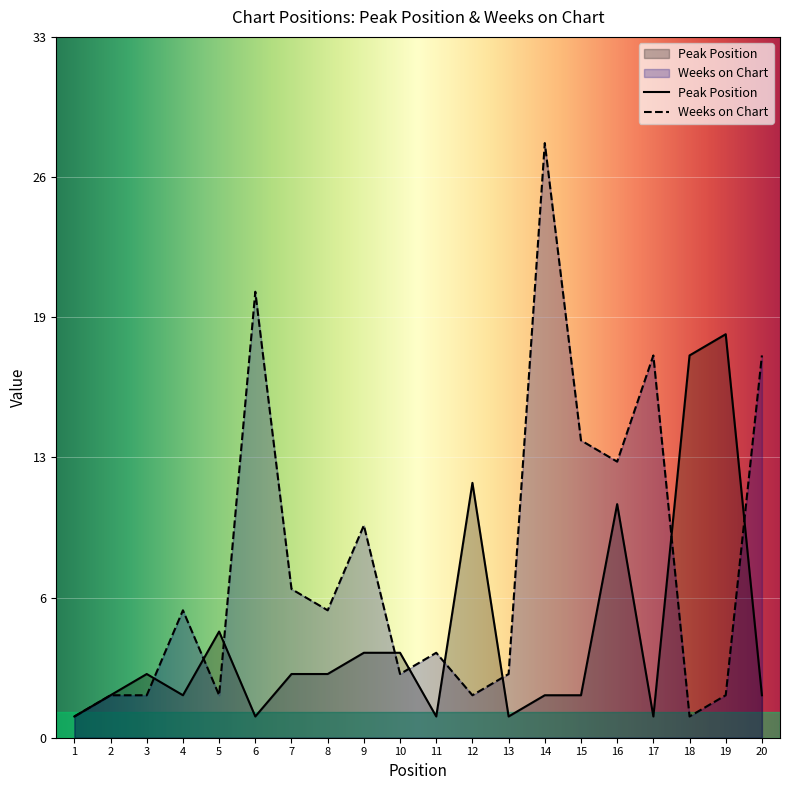

What is the sum of the Peak Position values at 12 and 17?

13